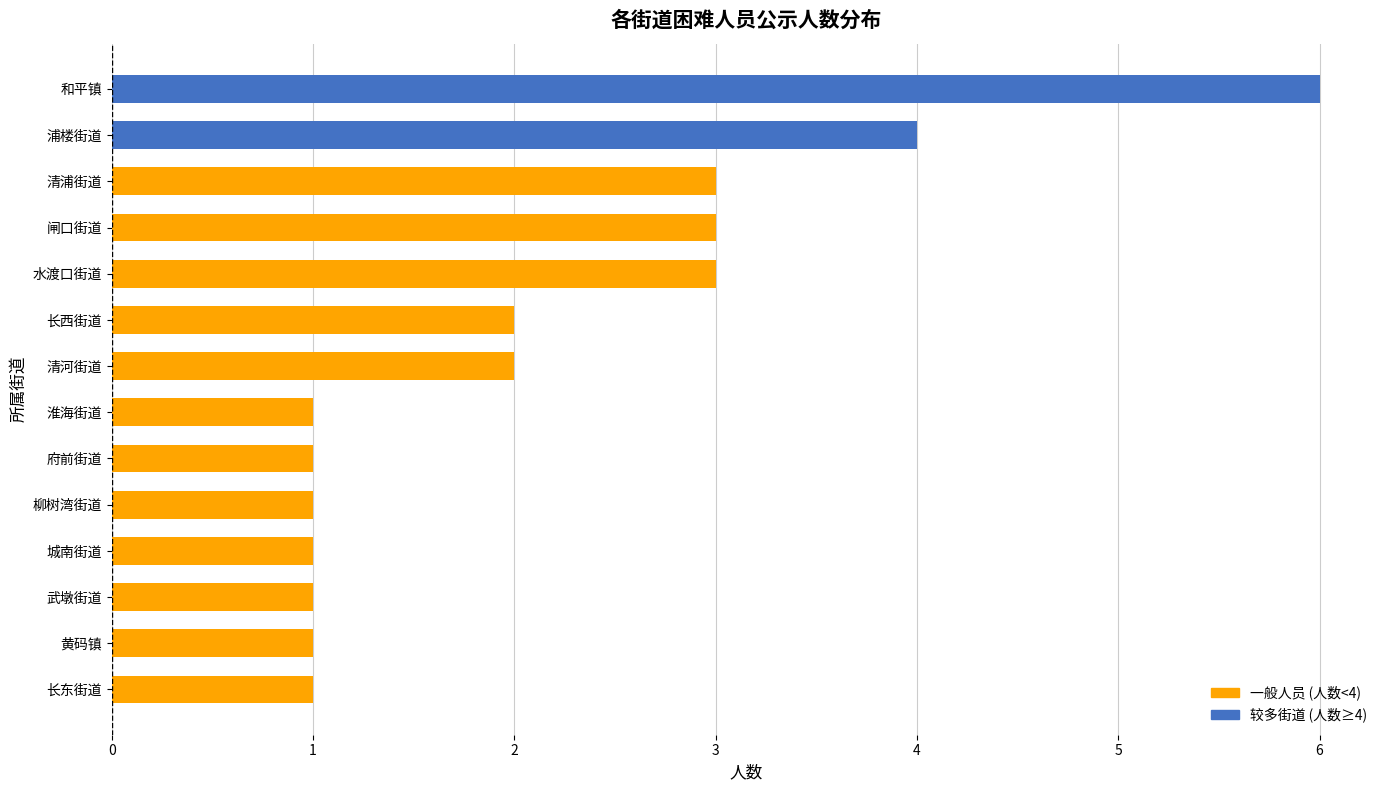

The chart shows a value of 1 at 清浦街道. True or false?

False